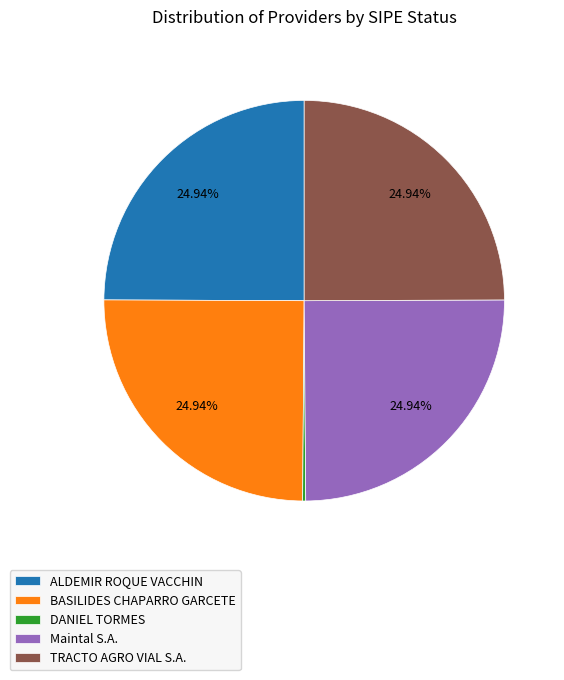

What portion of the pie excludes Maintal S.A.?

75.0%